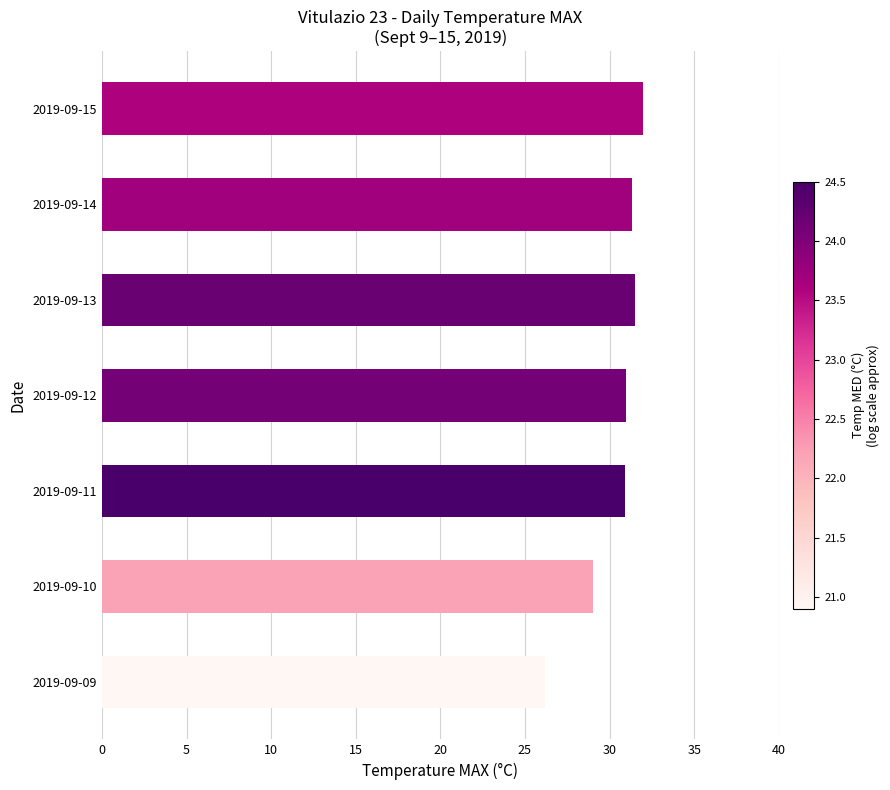

What value does the data have at 2019-09-11?

30.9